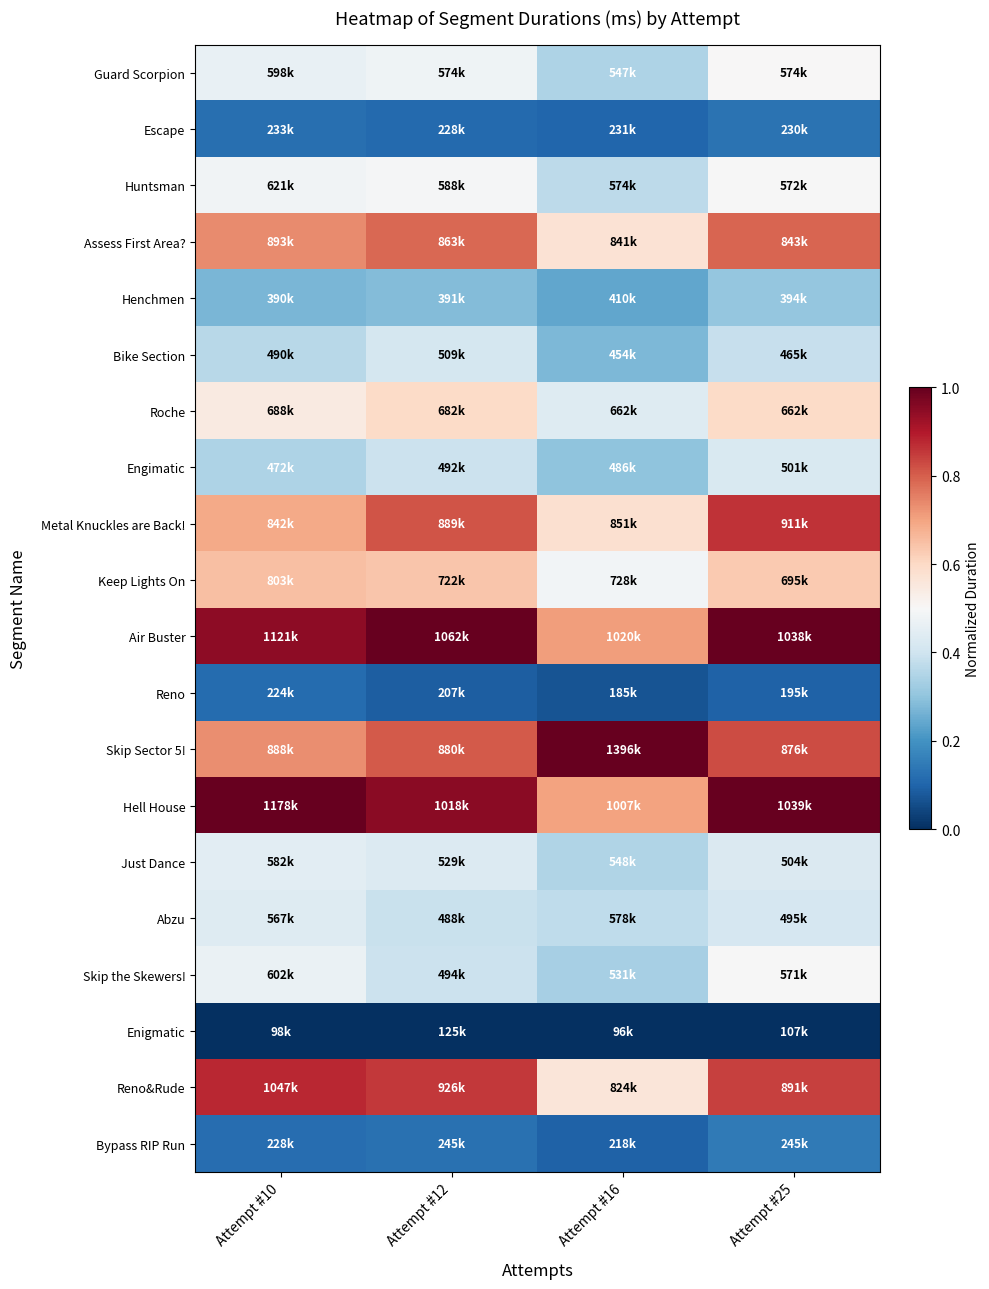

Count the number of categories in the chart.

4